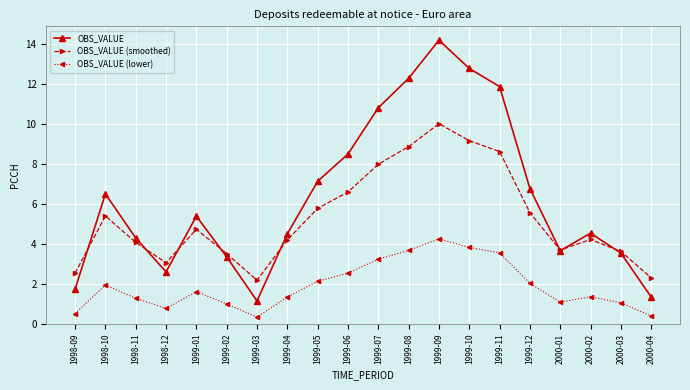

How many data points does each series have?

20